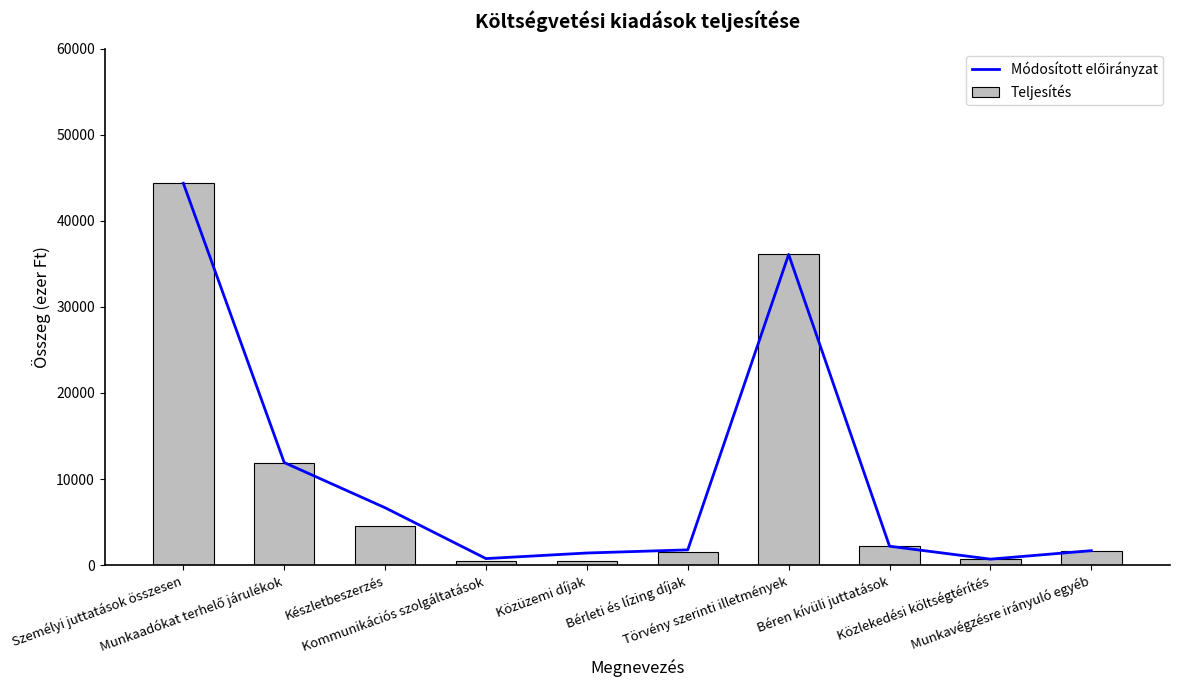

Which series has the widest spread of values?

Teljesítés